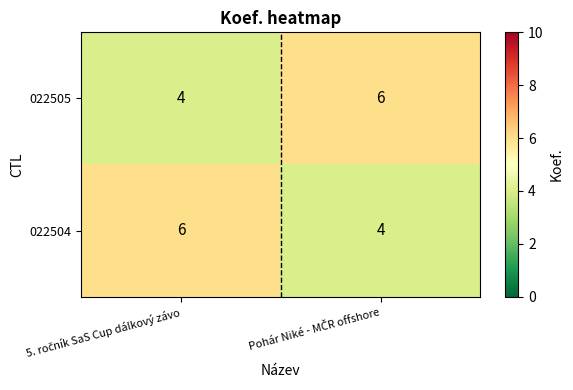

What is the sum of all 022504 values?

10